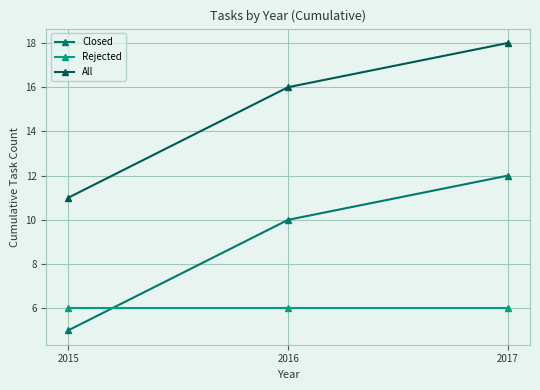

What is the value of the All point at the 3rd from the left?

18